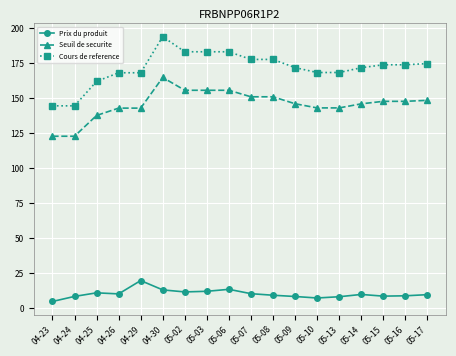

What is the difference between the Prix du produit values at 05-03 and 04-29?

7.7